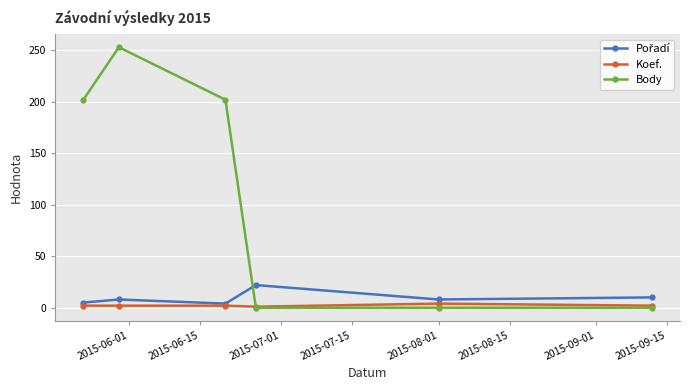

Which series has the largest range (max minus min)?

Body